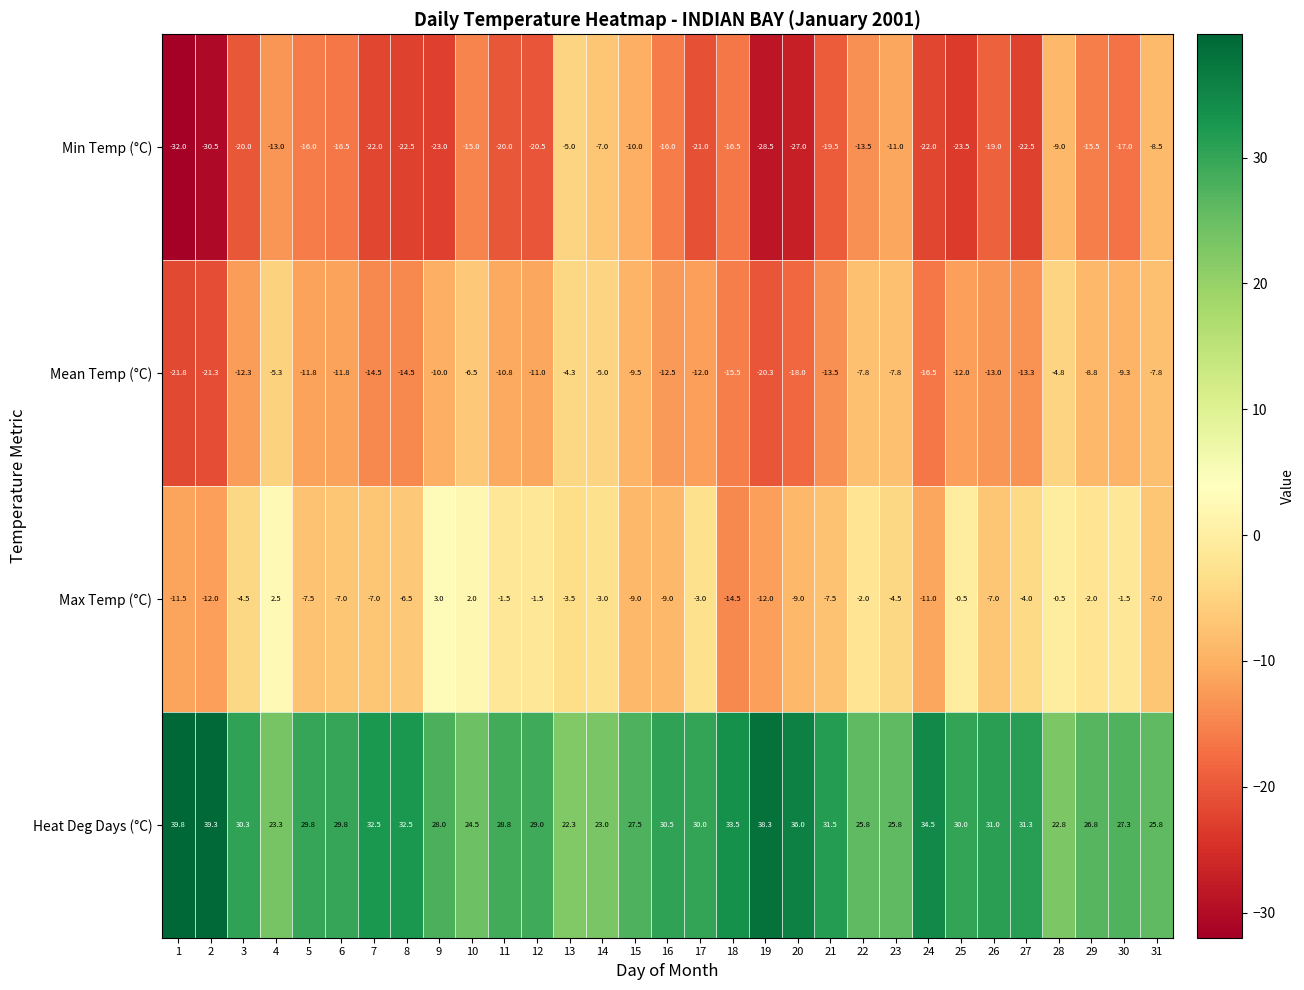

What is the sum of all Min Temp (°C) values?

-563.0